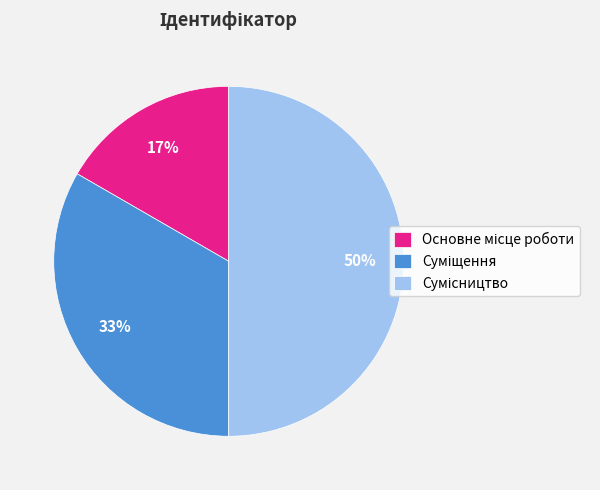

To the nearest percent, what is the average slice percentage?

33%